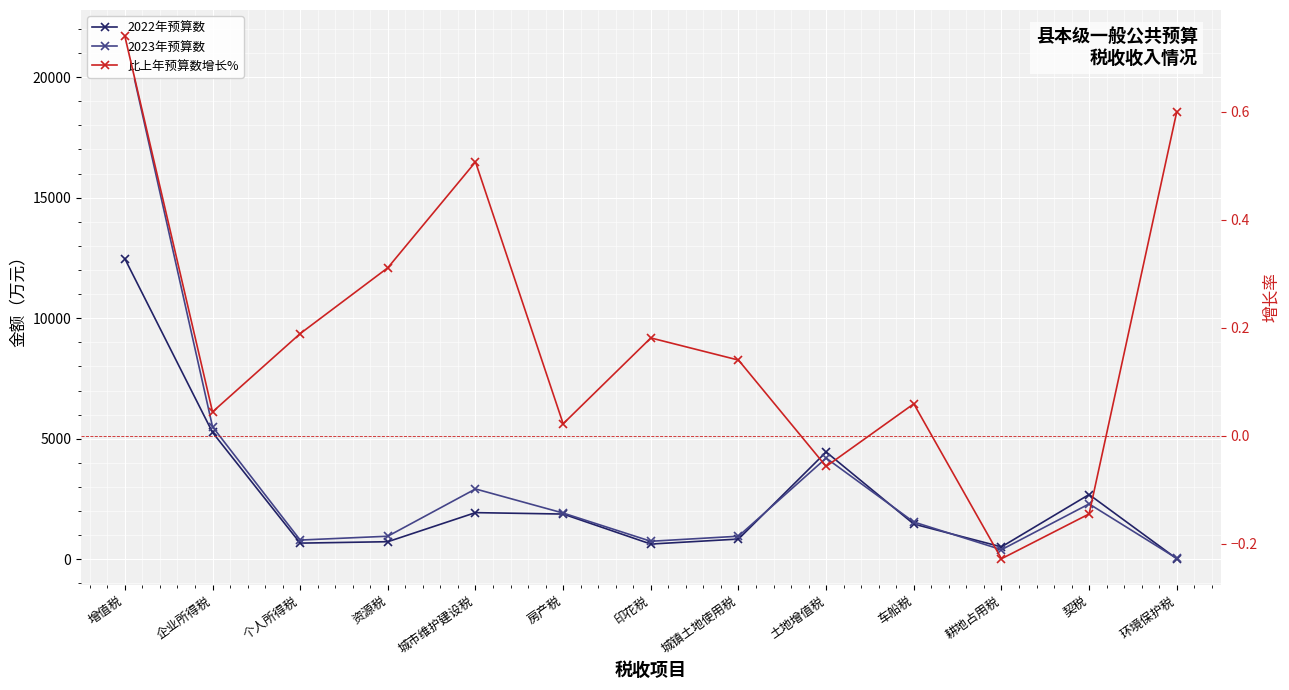

What is the label of the 10th point from the left?

车船税